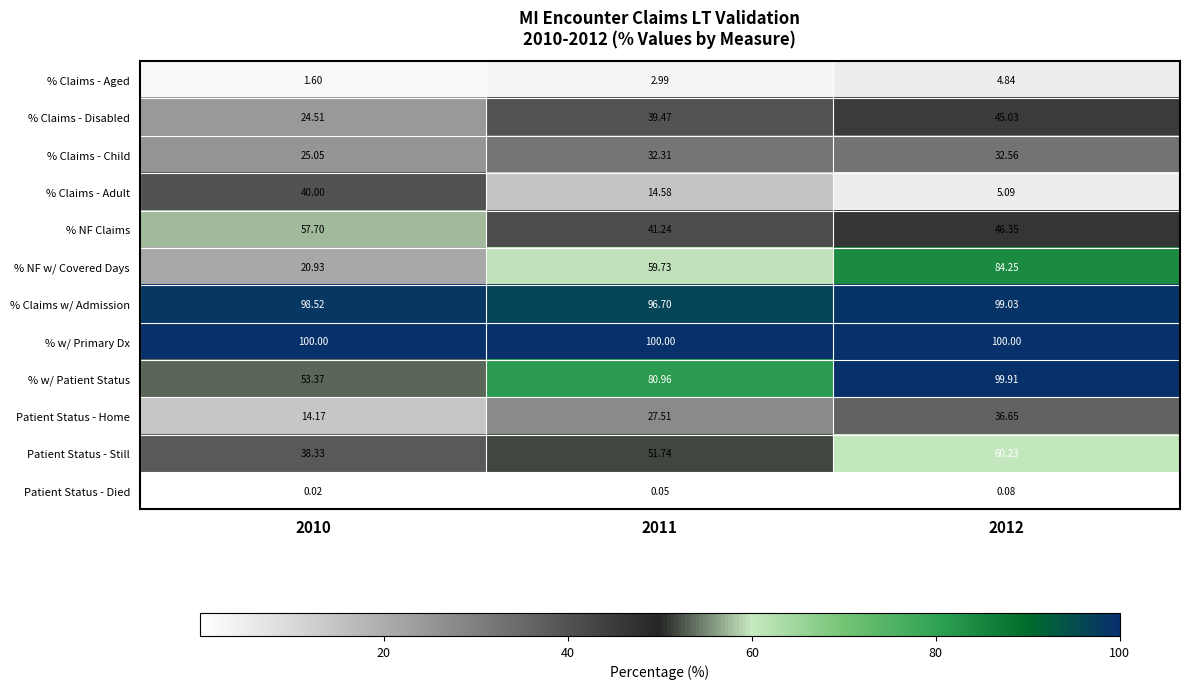

List the series in order of their peak value, highest first.

% w/ Primary Dx, % w/ Patient Status, % Claims w/ Admission, % NF w/ Covered Days, Patient Status - Still, % NF Claims, % Claims - Disabled, % Claims - Adult, Patient Status - Home, % Claims - Child, % Claims - Aged, Patient Status - Died